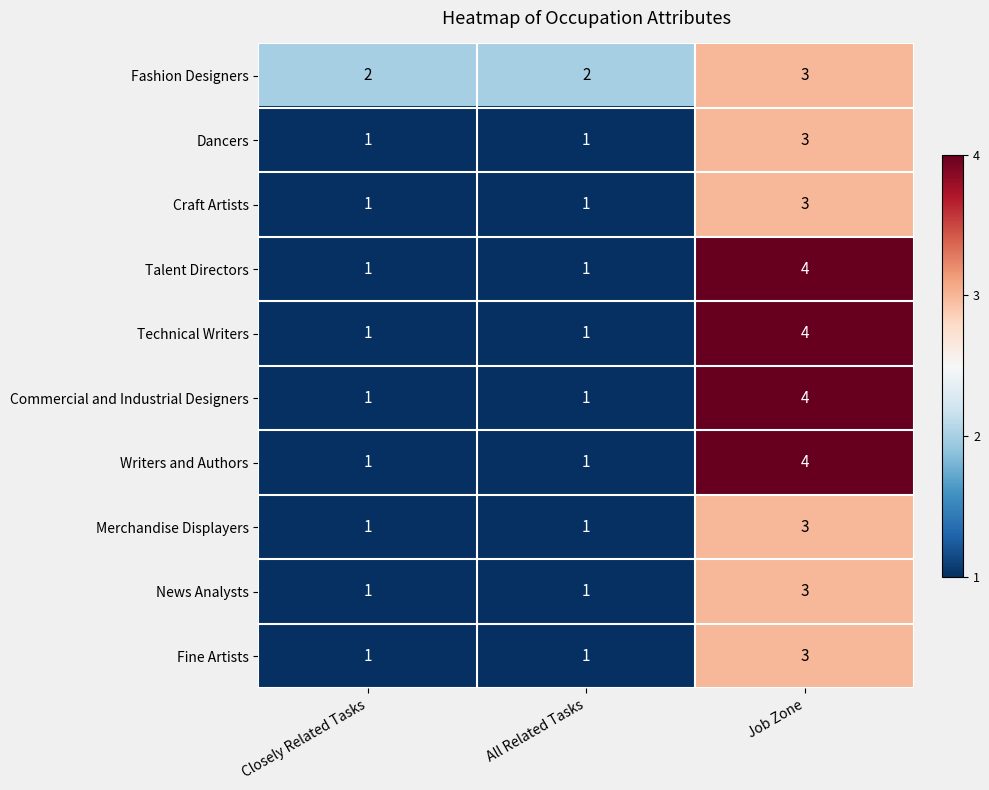

At how many categories does at least one series exceed 1?

3